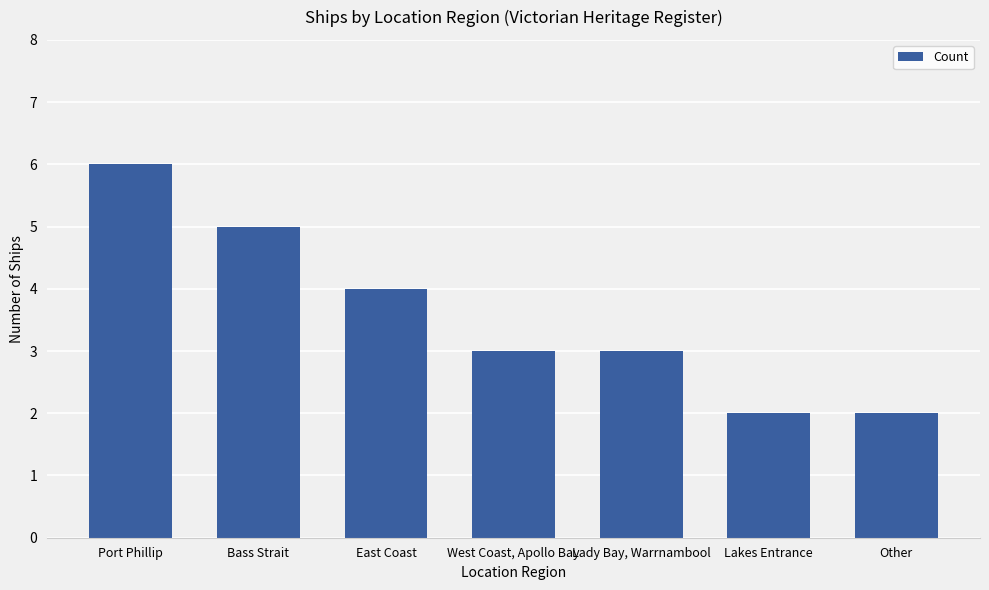

What is the smallest value displayed?

2